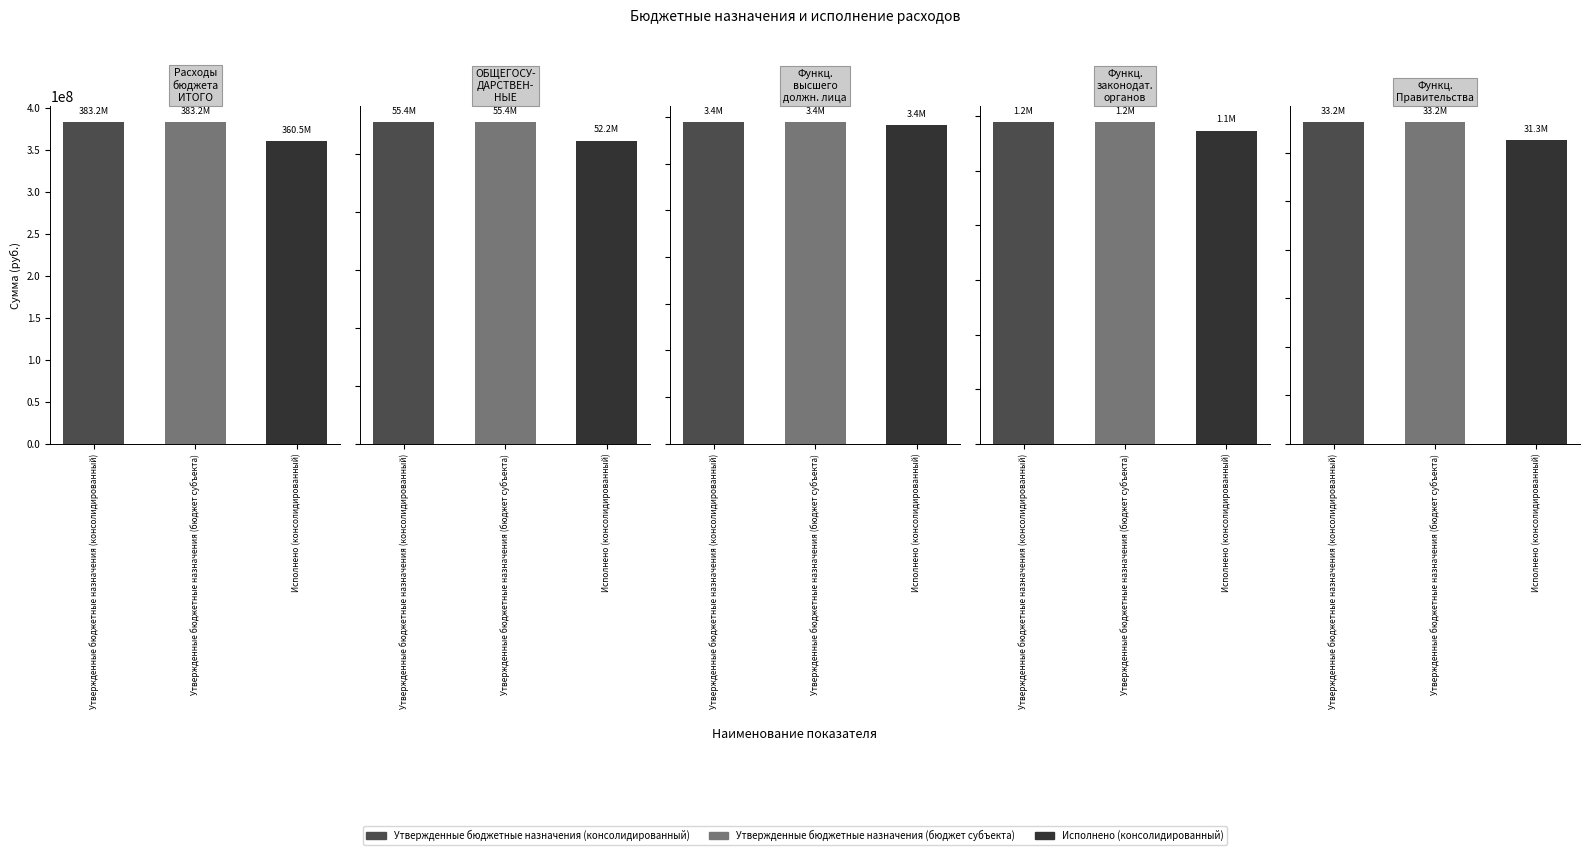

At which category does the chart reach its peak across all series?

Расходы бюджета - ИТОГО